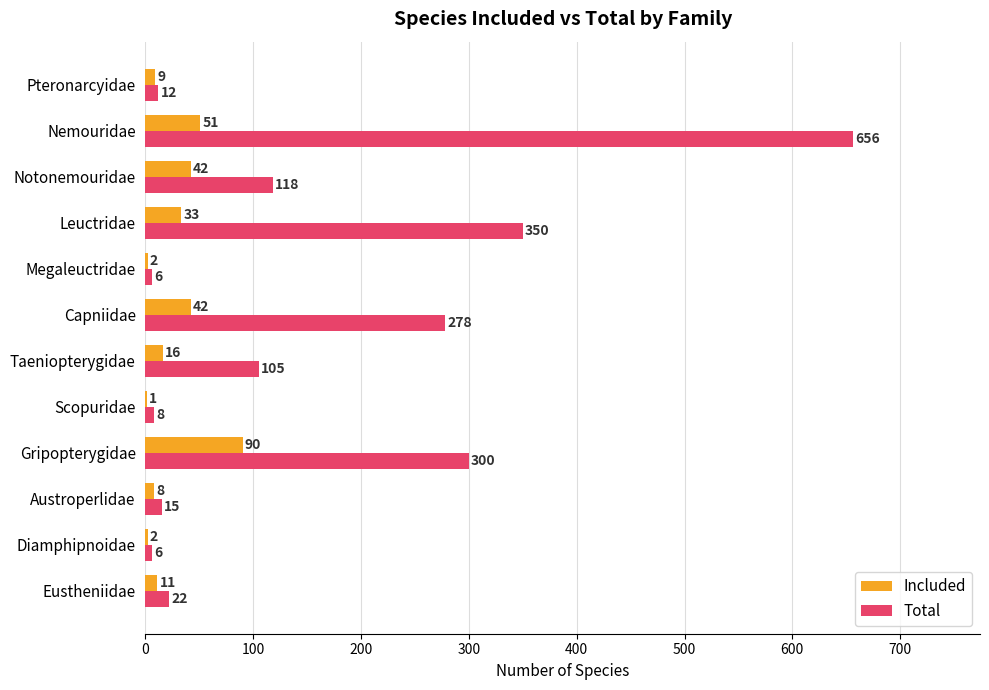

At which category is the sum across all series the highest?

Nemouridae